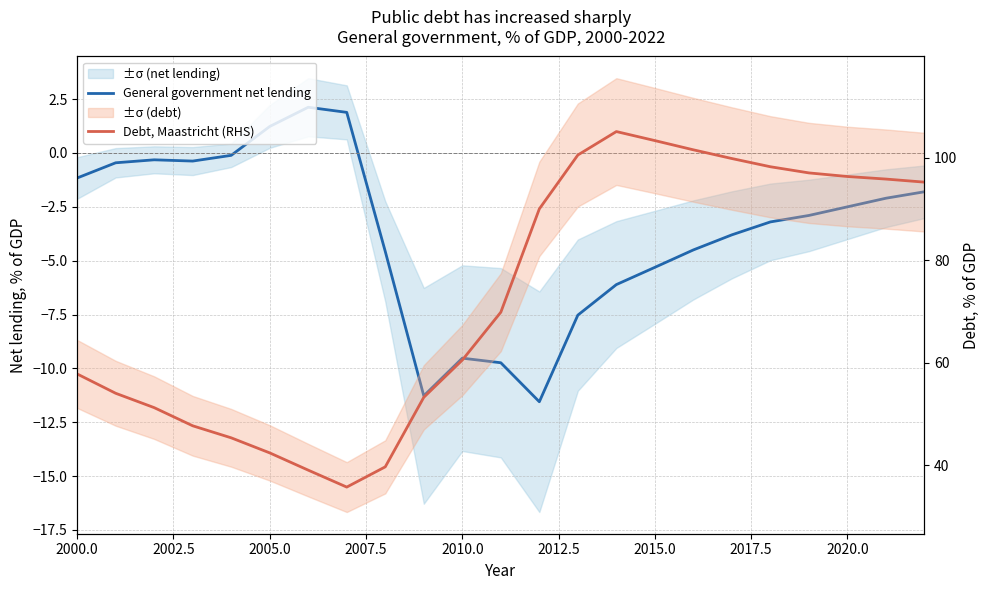

What is the sum of all Debt, Maastricht (RHS) values?

1679.4